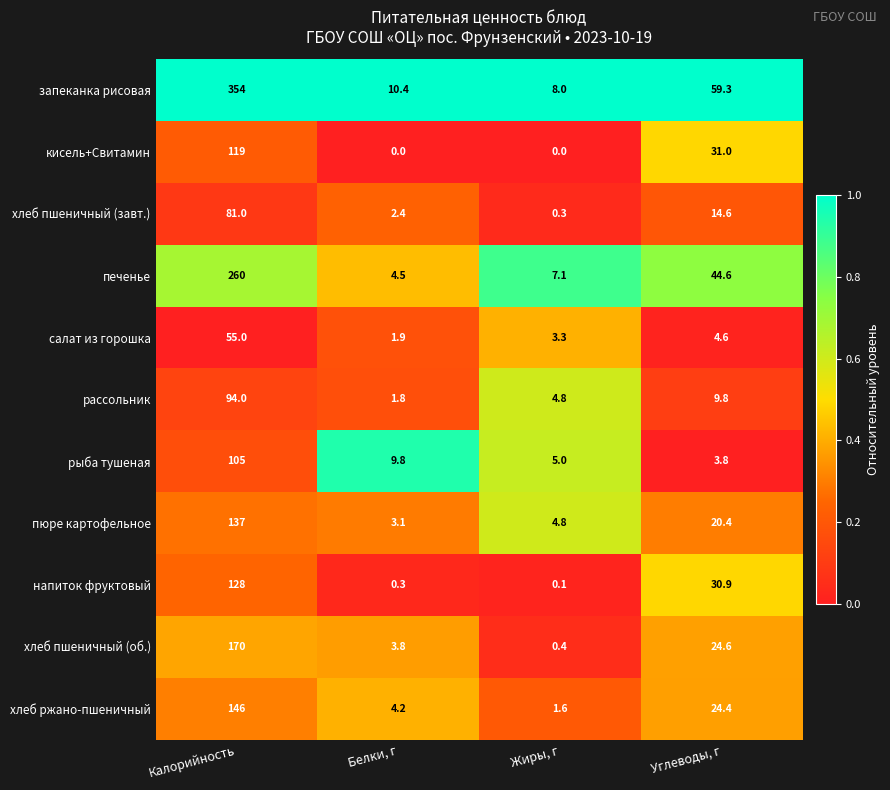

What is the maximum value shown in the chart?

354.0